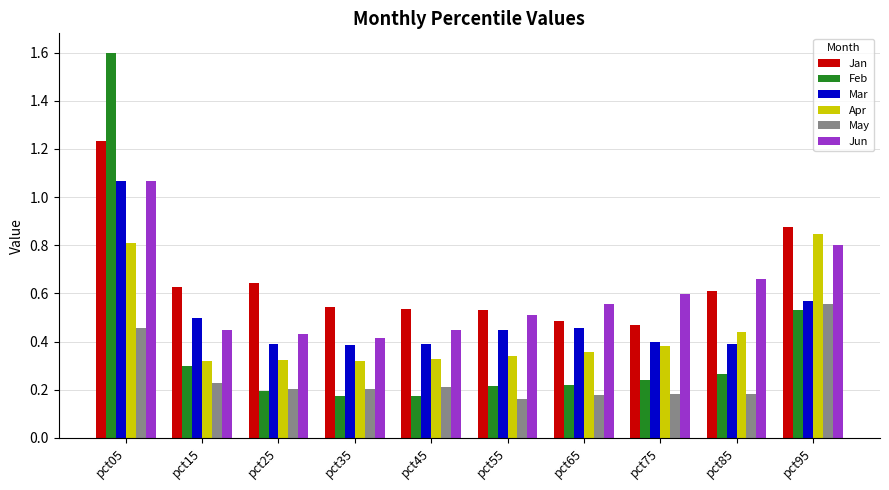

True or false: May has a value of 0.1 at pct15.

False